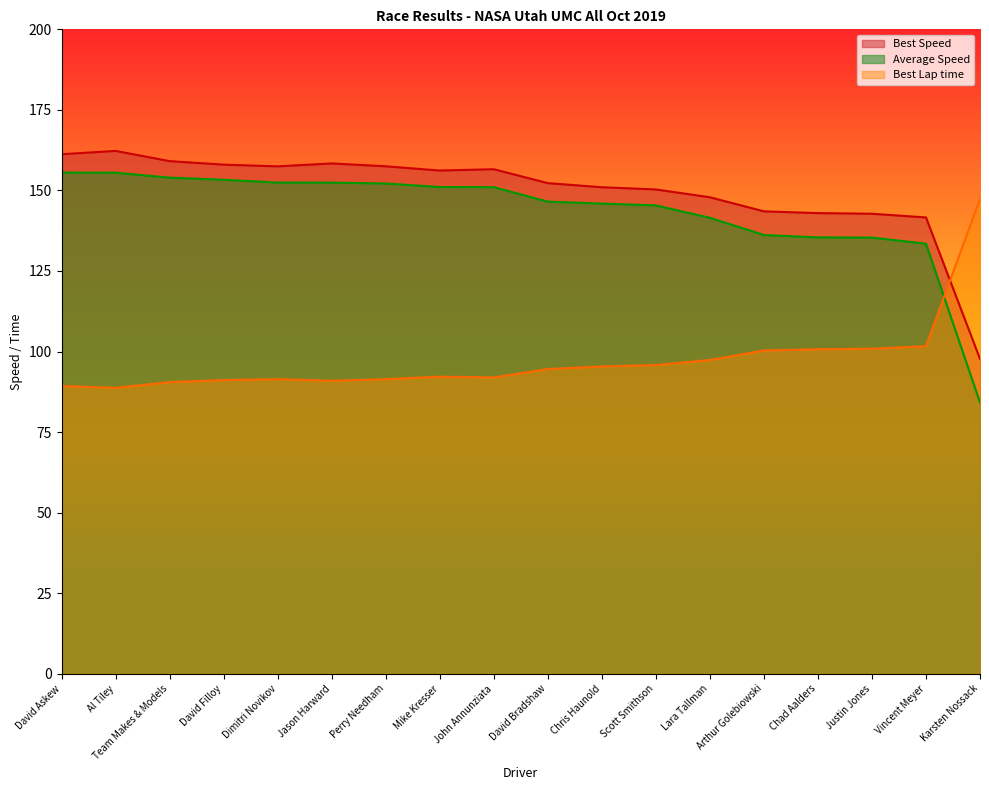

Reading left to right, transcribe all the data shown in this chart.

Total Laps: David Askew=89.3	Al Tiley=88.7	Team Makes & Models=90.5	David Filloy=91.1	Dimitri Novikov=91.4	Jason Harward=90.9	Perry Needham=91.4	Mike Kresser=92.2	John Annunziata=92.0	David Bradshaw=94.6	Chris Haunold=95.4	Scott Smithson=95.8	Lara Tallman=97.4	Arthur Golebiowski=100.3	Chad Aalders=100.7	Justin Jones=100.9	Vincent Meyer=101.7	Karsten Nossack=147.4
Best Lap time: David Askew=155.6	Al Tiley=155.5	Team Makes & Models=154.0	David Filloy=153.3	Dimitri Novikov=152.4	Jason Harward=152.4	Perry Needham=152.2	Mike Kresser=151.1	John Annunziata=151.0	David Bradshaw=146.5	Chris Haunold=145.9	Scott Smithson=145.4	Lara Tallman=141.5	Arthur Golebiowski=136.2	Chad Aalders=135.4	Justin Jones=135.4	Vincent Meyer=133.5	Karsten Nossack=84.2
Best Speed: David Askew=161.2	Al Tiley=162.3	Team Makes & Models=159.1	David Filloy=158.0	Dimitri Novikov=157.5	Jason Harward=158.4	Perry Needham=157.5	Mike Kresser=156.2	John Annunziata=156.6	David Bradshaw=152.3	Chris Haunold=151.0	Scott Smithson=150.3	Lara Tallman=147.9	Arthur Golebiowski=143.5	Chad Aalders=143.0	Justin Jones=142.8	Vincent Meyer=141.6	Karsten Nossack=97.7